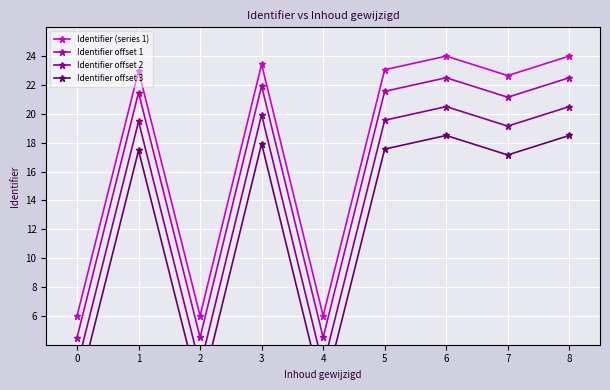

Rank the series by their maximum value, from lowest to highest.

Identifier offset 3, Identifier offset 2, Identifier offset 1, Identifier (series 1)